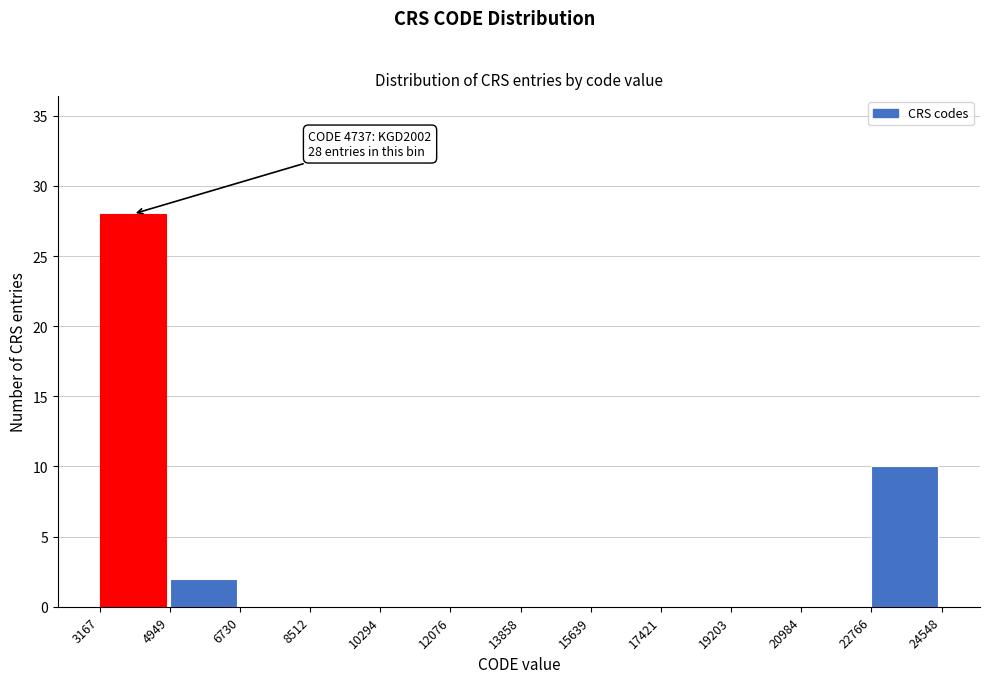

Over which range of the x-axis is the bar tallest?

3167 to 4949